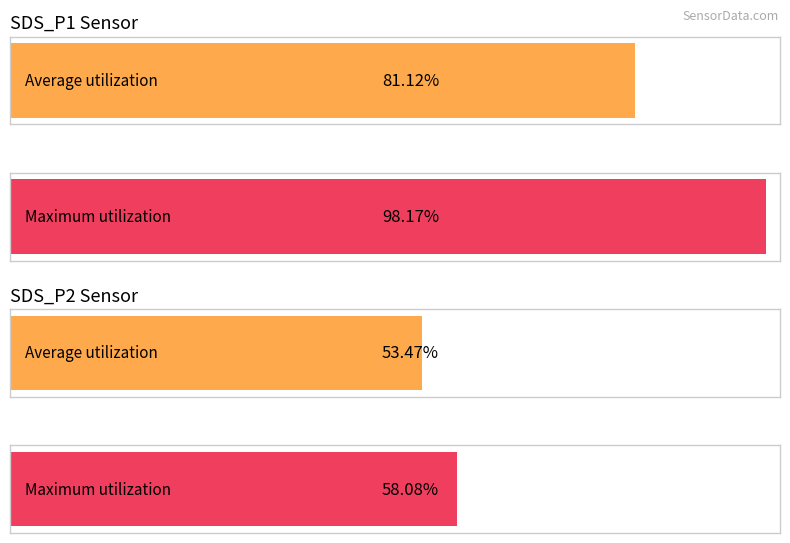

How many bars are there in each group?

2